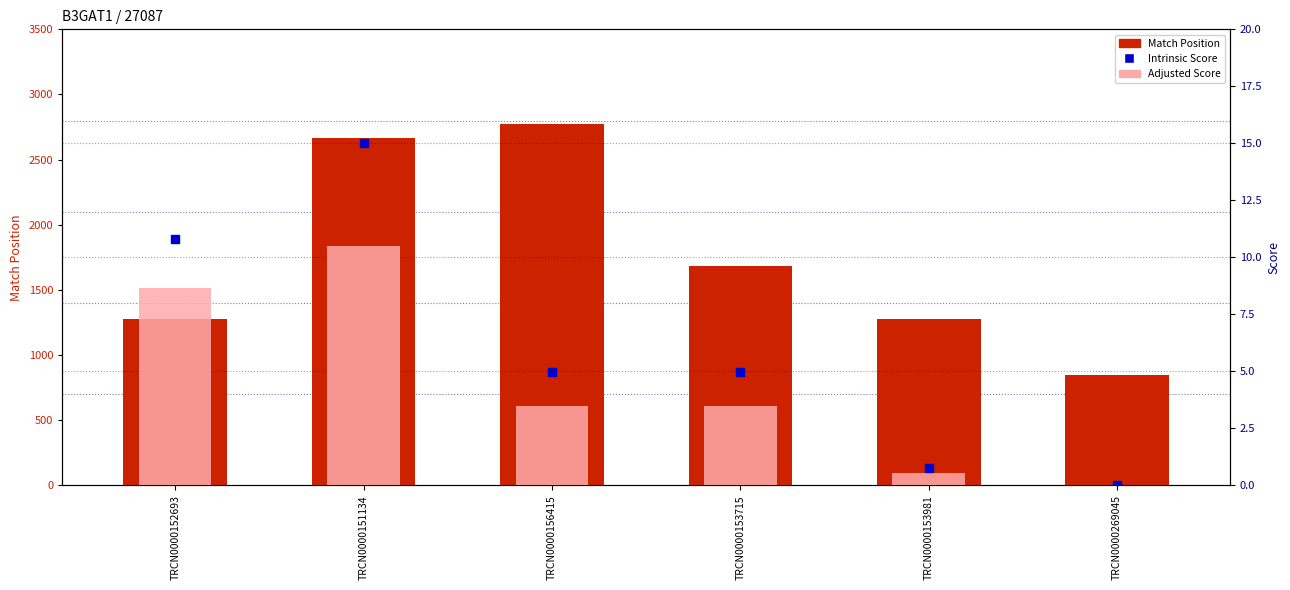

At how many categories does at least one series exceed 1956?

2